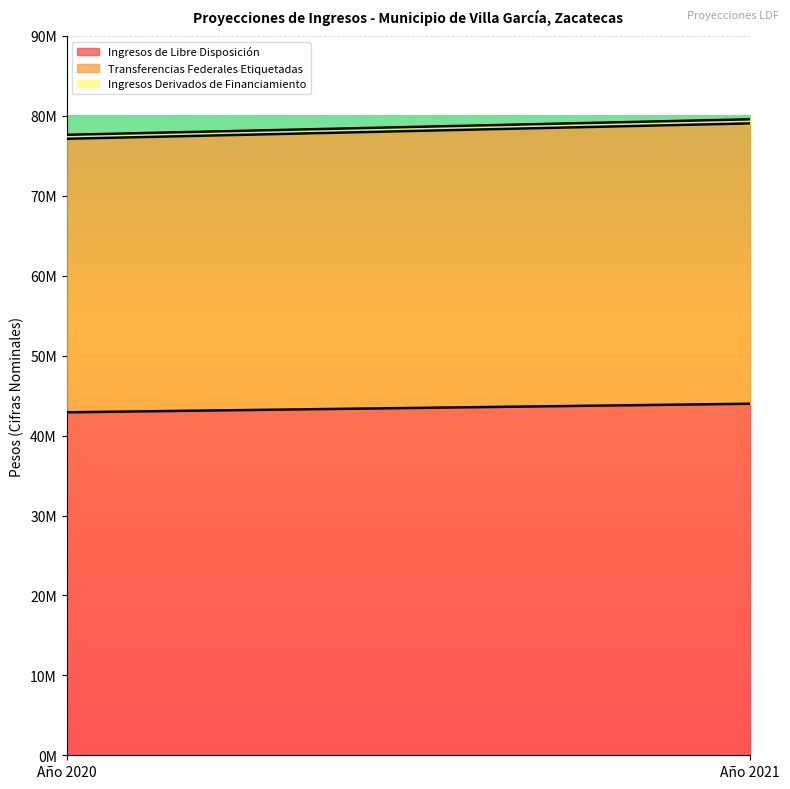

How many values in the Transferencias Federales Etiquetadas series are below 35076704?

1